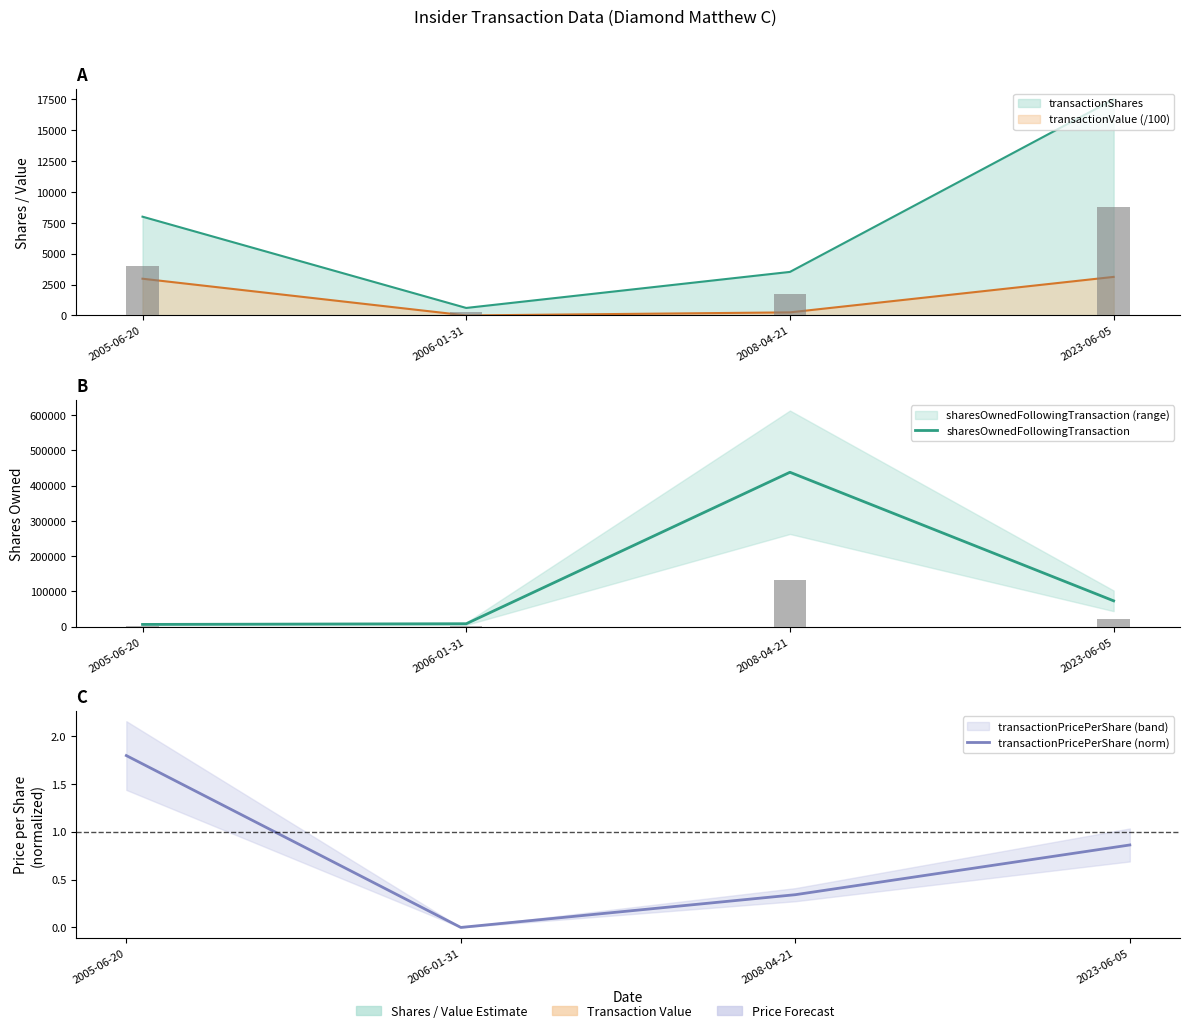

The sharesOwnedFollowingTransaction series shows 734377.6 at 2008-04-21. True or false?

False